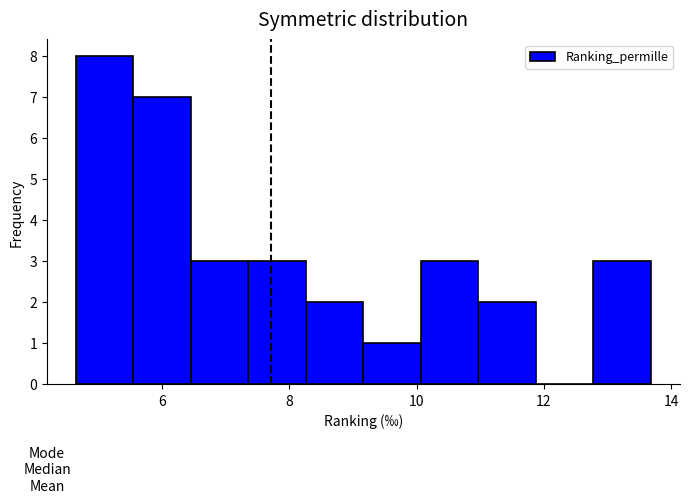

Reading left to right, list every bar in this chart as the range it spans on the x-axis followed by its height. Neither the bar edges nor the heights are printed on the chart, so give them approximately, as read against the axes.

4.6 to 5.6: 8
5.6 to 6.4: 7
6.4 to 7.4: 3
7.4 to 8.2: 3
8.2 to 9.2: 2
9.2 to 10.0: 1
10.0 to 11.0: 3
11.0 to 11.8: 2
11.8 to 12.8: 0
12.8 to 13.6: 3